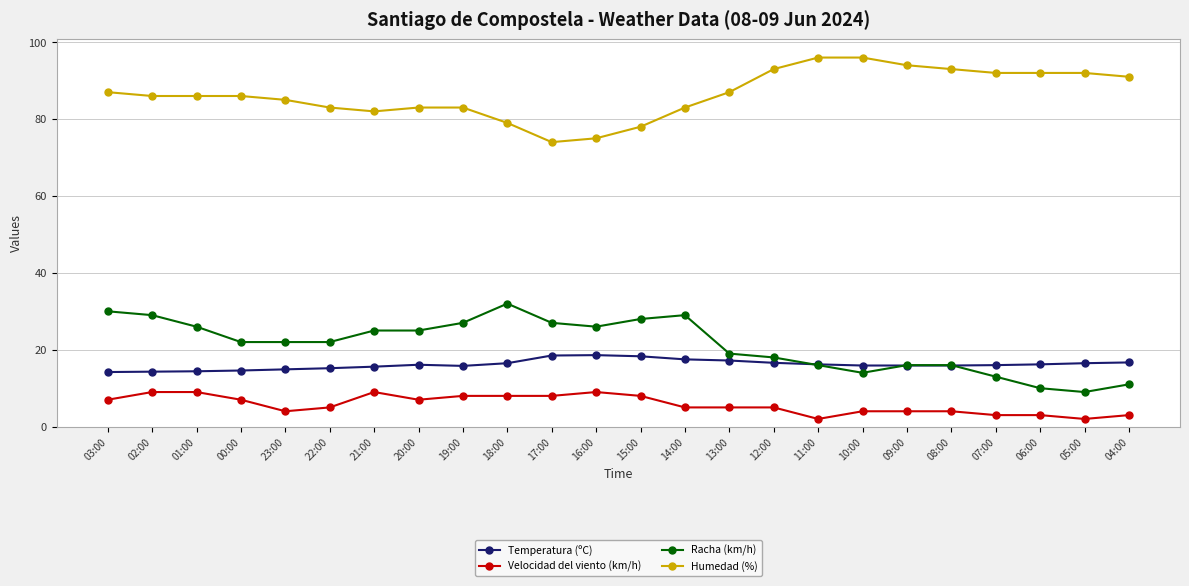

At which label does Velocidad del viento (km/h) first exceed 5?

03:00